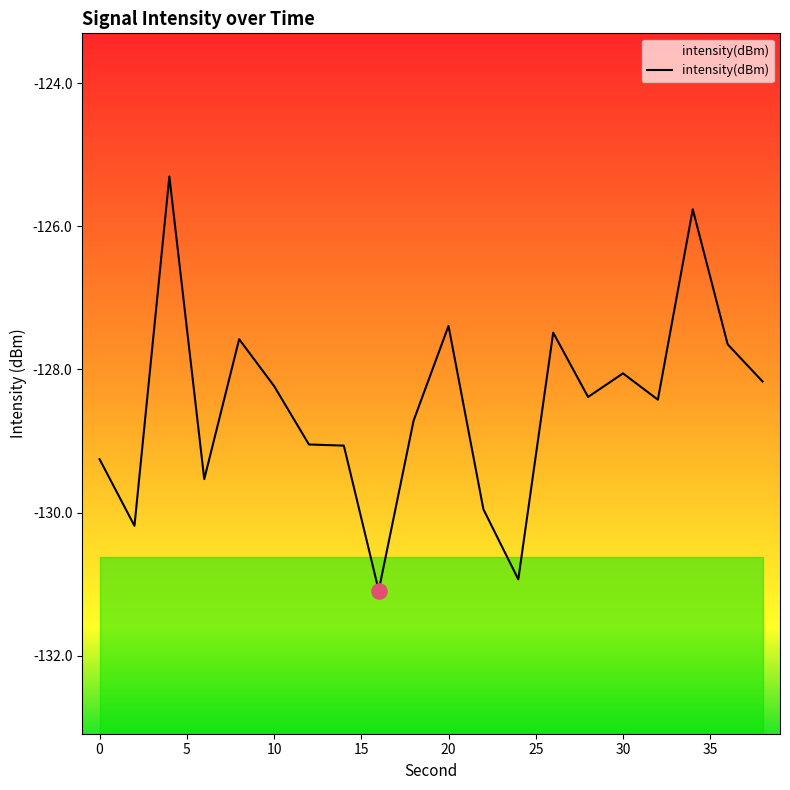

What is the change in value from 18 to 20?

+1.3